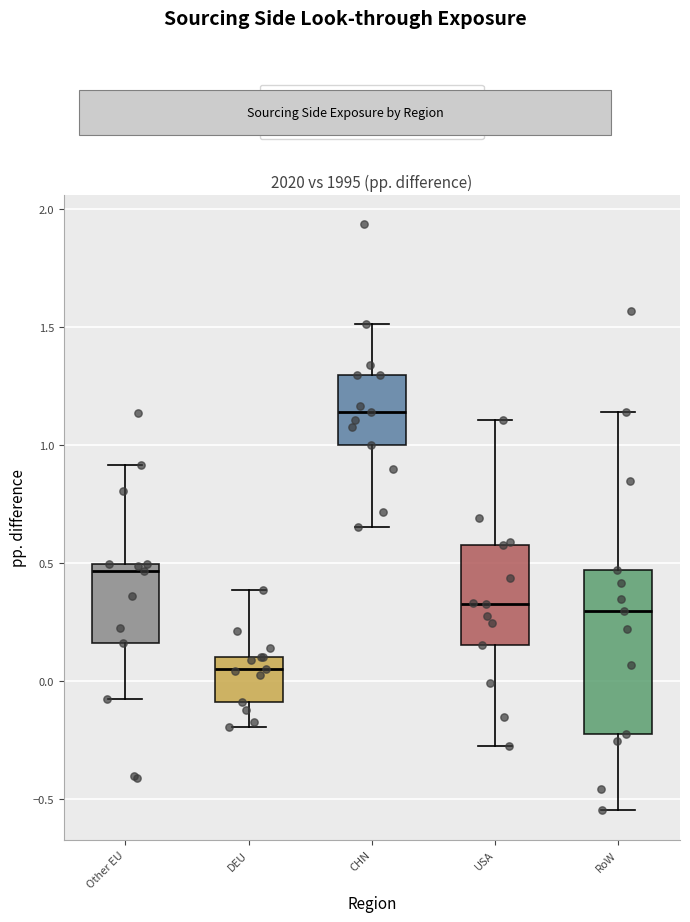

Reading left to right, read every box against the y-axis: the position of its median line, the range the box covers, and the ends of its whiskers. The values are not printed on the chart, so give them approximately, as read against the axis.

Other EU: median 0.45, box 0.15 to 0.50, whiskers -0.10 to 0.90
DEU: median 0.05, box -0.10 to 0.10, whiskers -0.20 to 0.40
CHN: median 1.15, box 1.00 to 1.30, whiskers 0.65 to 1.50
USA: median 0.30, box 0.15 to 0.55, whiskers -0.30 to 1.10
RoW: median 0.30, box -0.25 to 0.45, whiskers -0.55 to 1.15